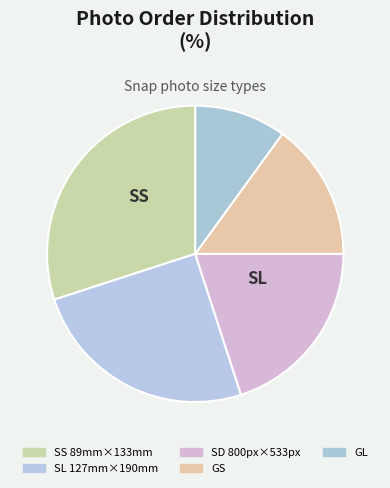

Count the number of slices in the pie.

5